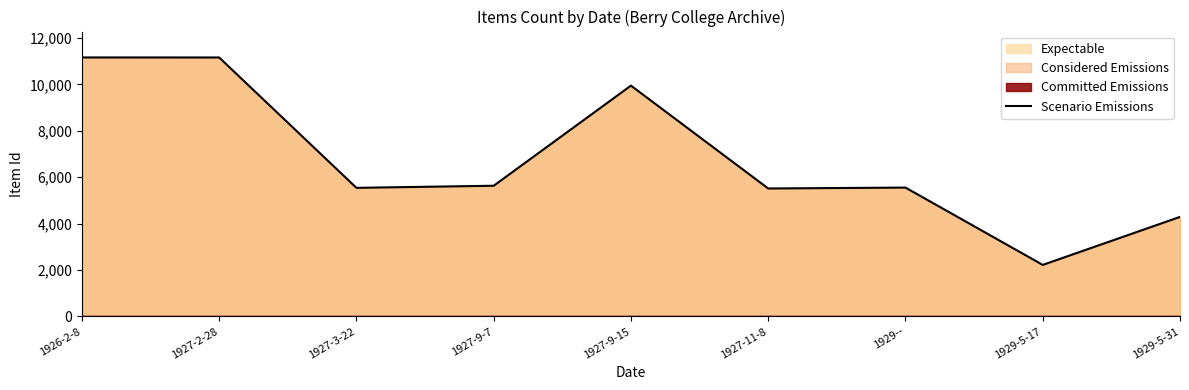

True or false: the data shows 5541 at 1927-3-22.

True